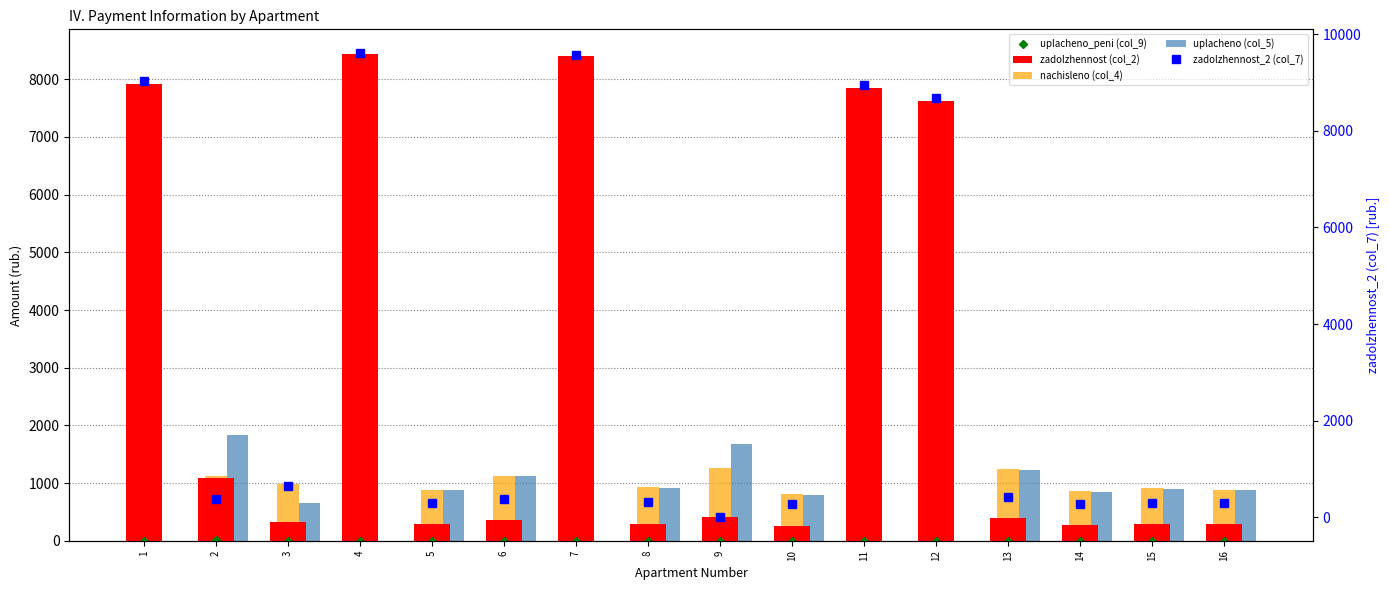

How many data points in zadolzhennost_2 (col_7) are above 376?

8